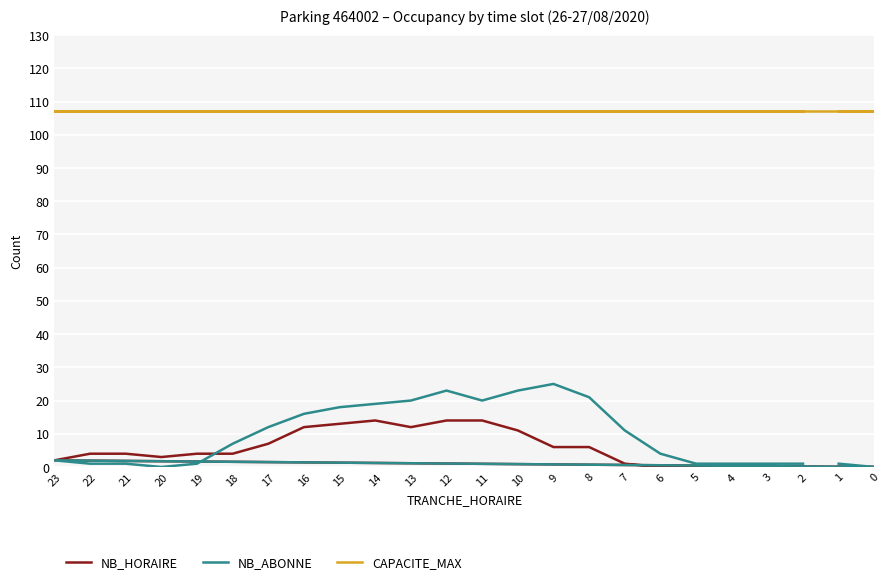

Is it true that CAPACITE_MAX equals 107 at 18?

True